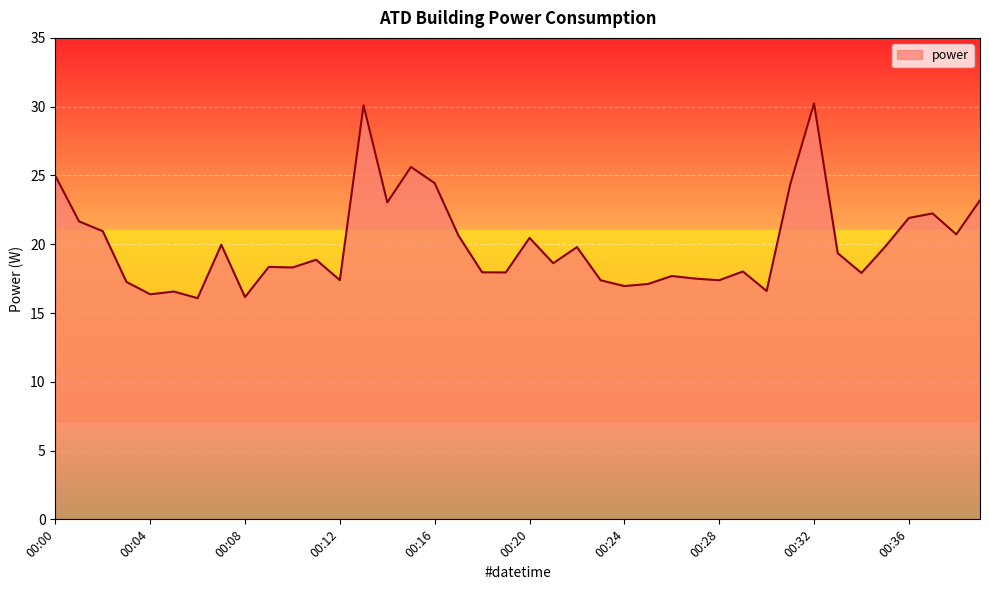

What is the difference between the maximum and minimum values?

14.2